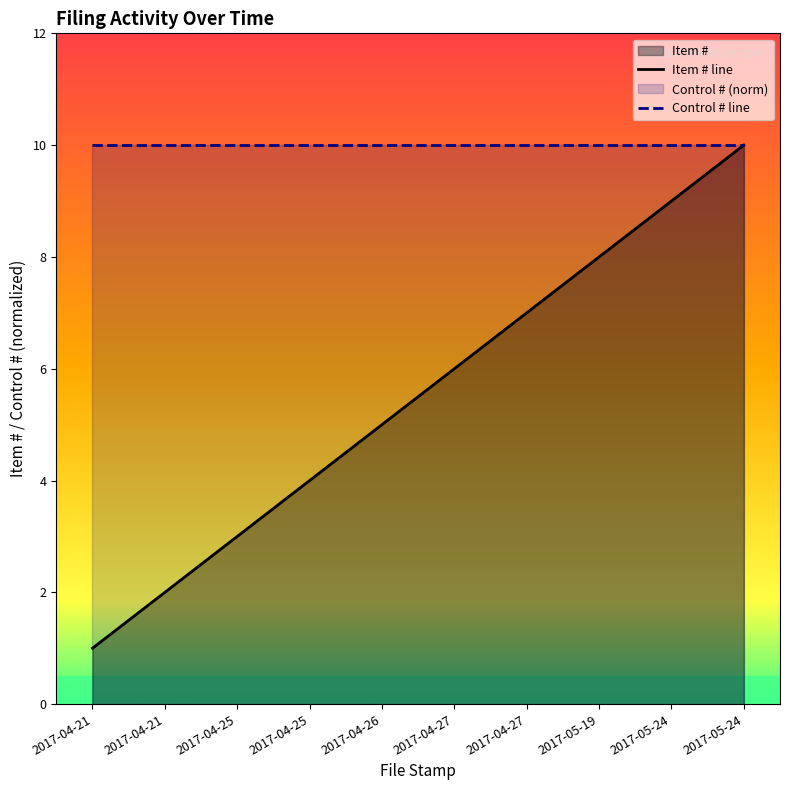

Which has a higher value, 2017-04-21 or 2017-04-27?

2017-04-27